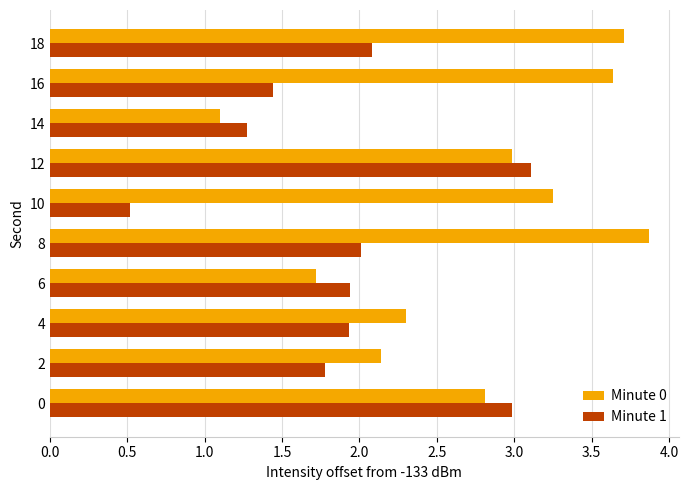

Which series changed the most between 14 and 16?

Minute 0